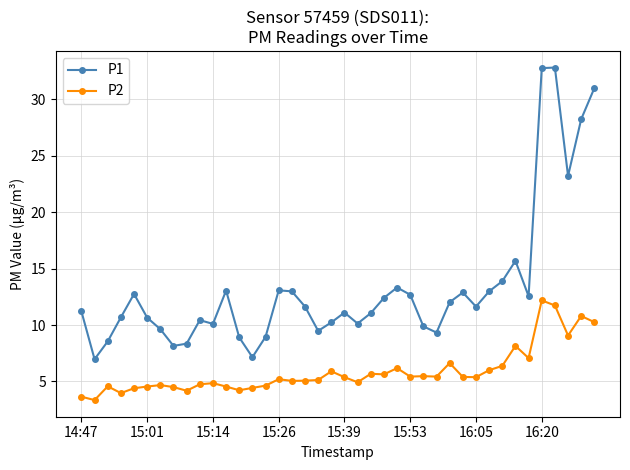

Does the chart display data point markers on the line(s)?

Yes